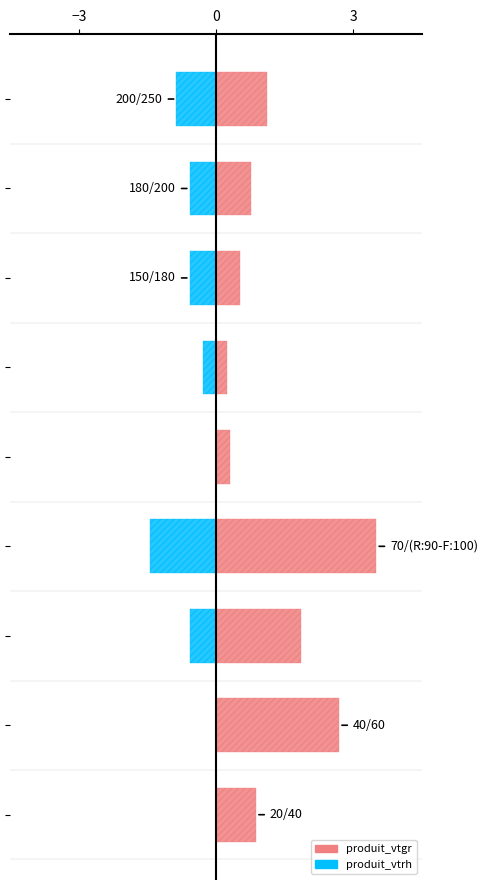

Which series has the largest range (max minus min)?

produit_vtgr